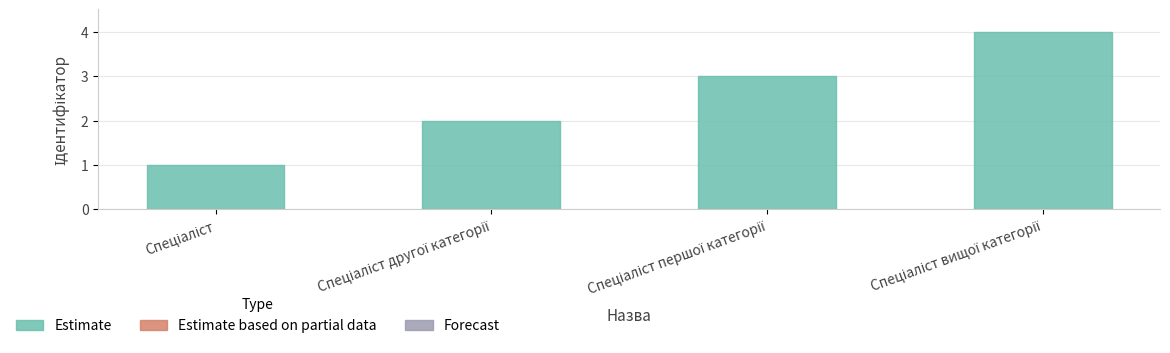

What is the maximum value shown in the chart?

4